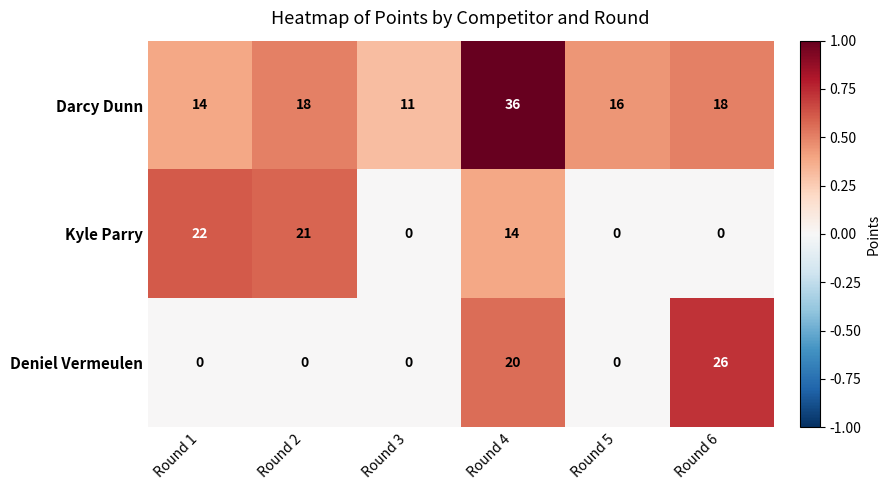

What is the approximate value of Darcy Dunn at Round 2?

18